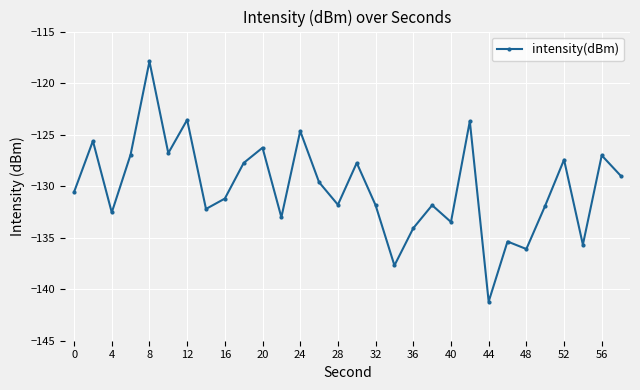

True or false: there are more than 2 points higher than both neighbors.

True